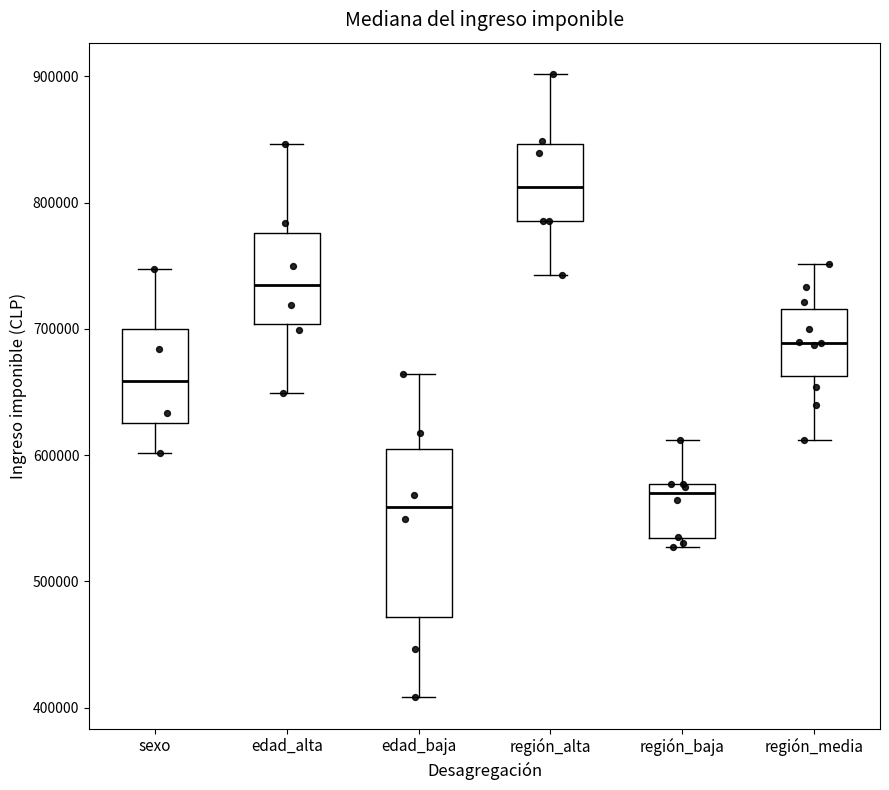

Reading left to right, transcribe this box plot: for each box, give where its median line is, the range the box spans, and where its two whiskers end, as read against the y-axis. The values are not printed on the chart, so give them approximately, as read against the axis.

sexo: median 660000, box 630000 to 700000, whiskers 600000 to 750000
edad_alta: median 730000, box 700000 to 780000, whiskers 650000 to 850000
edad_baja: median 560000, box 470000 to 610000, whiskers 410000 to 660000
región_alta: median 810000, box 790000 to 850000, whiskers 740000 to 900000
región_baja: median 570000, box 530000 to 580000, whiskers 530000 (just below the box's lower edge) to 610000
región_media: median 690000, box 660000 to 720000, whiskers 610000 to 750000